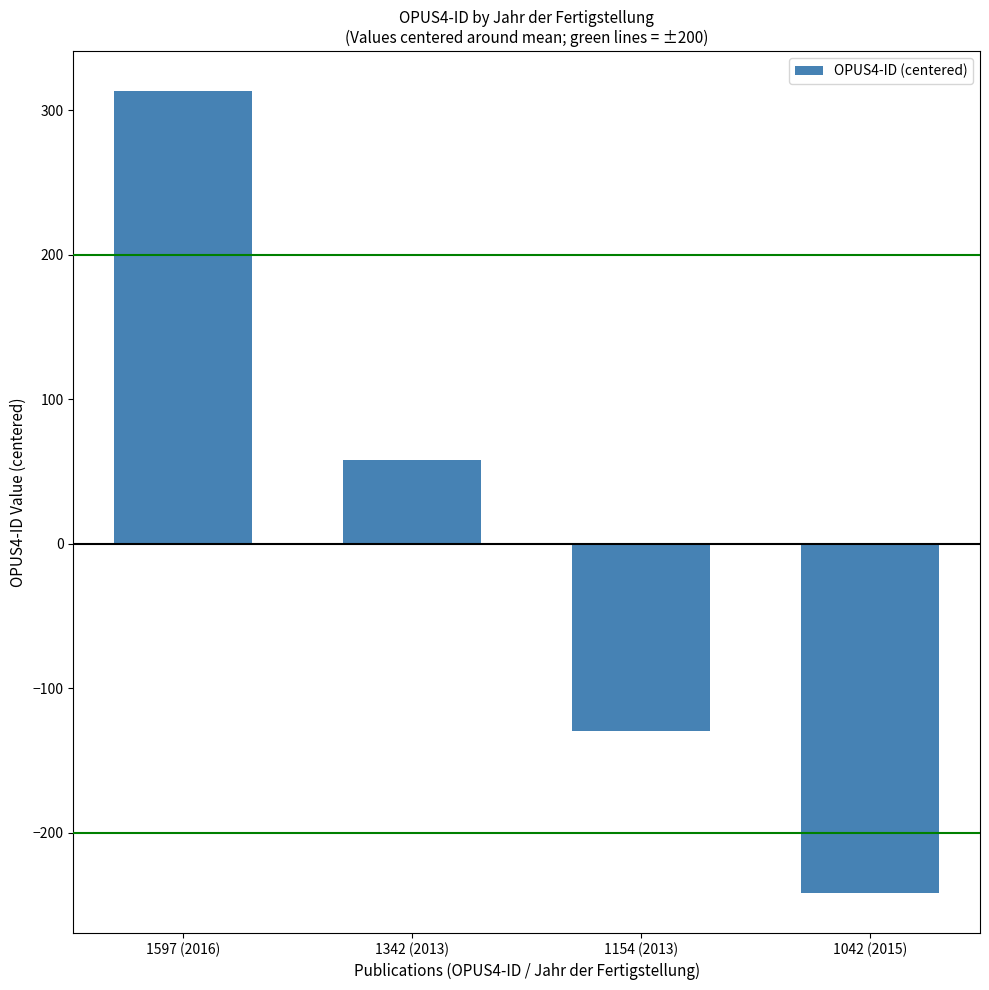

The chart shows a value of 39.5 at 1342 (2013). True or false?

False